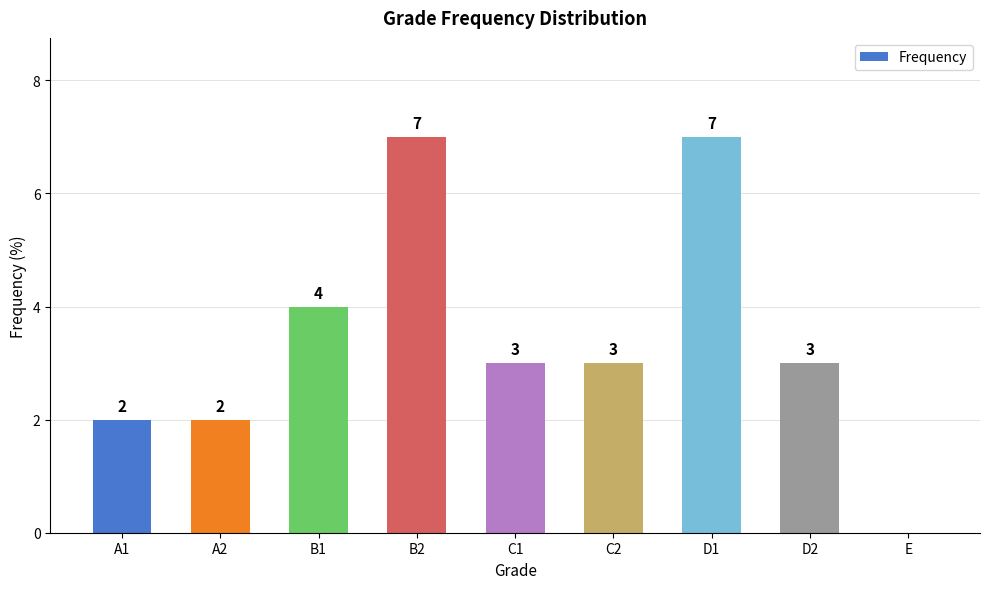

Read the value at C1.

3